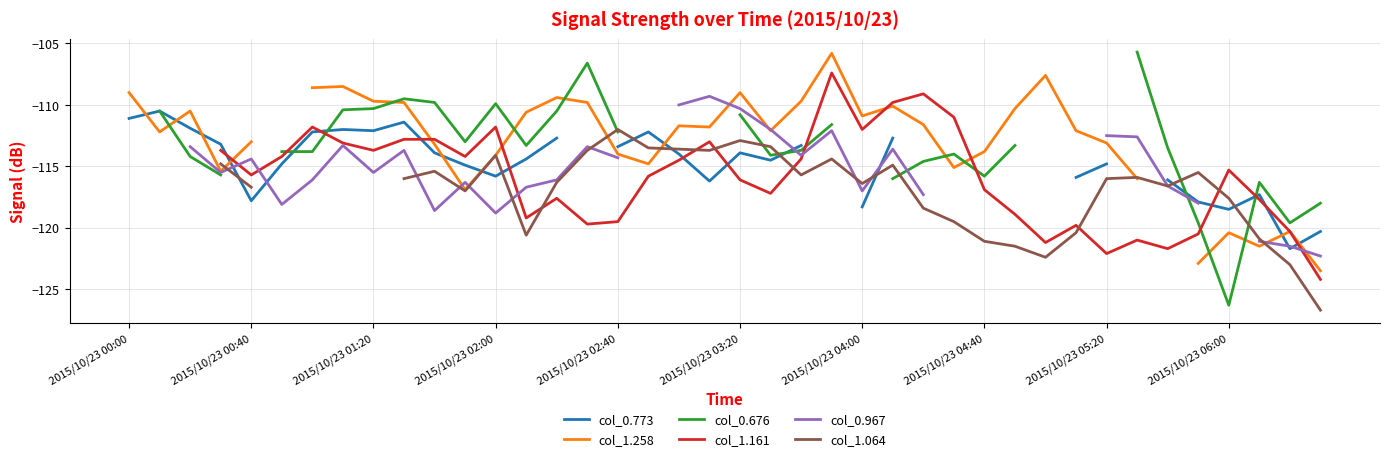

In col_1.258, how many points are higher than both neighbors (excluding endpoints)?

10